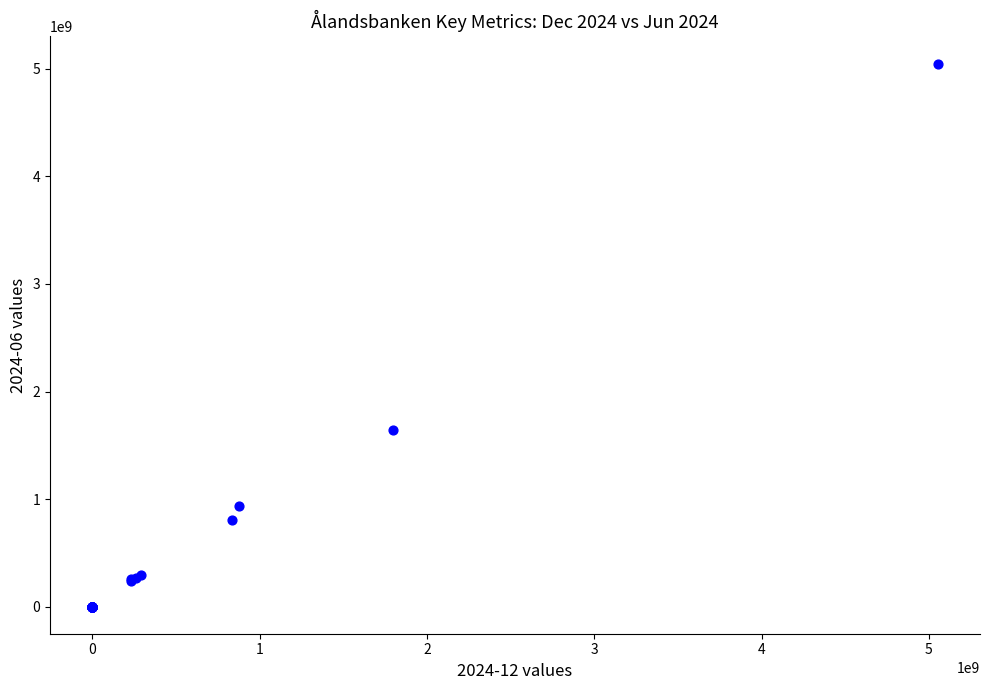

What Y value in the scatter plot is closest to 2525059959?

1642956443.2